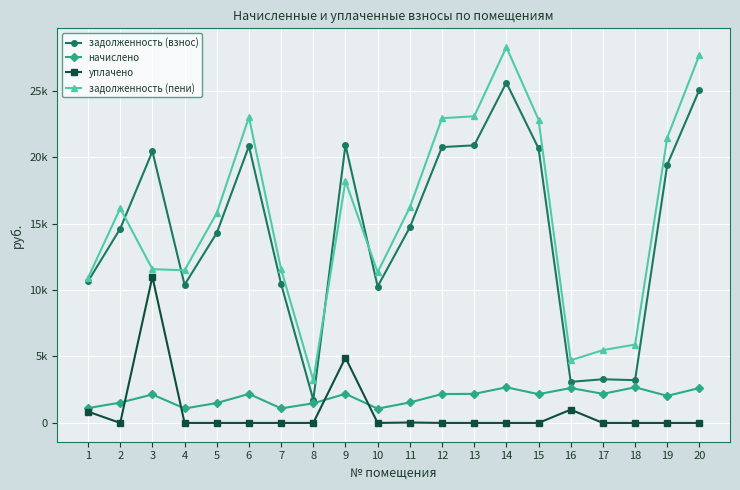

Which series has the largest range (max minus min)?

задолженность (пени)